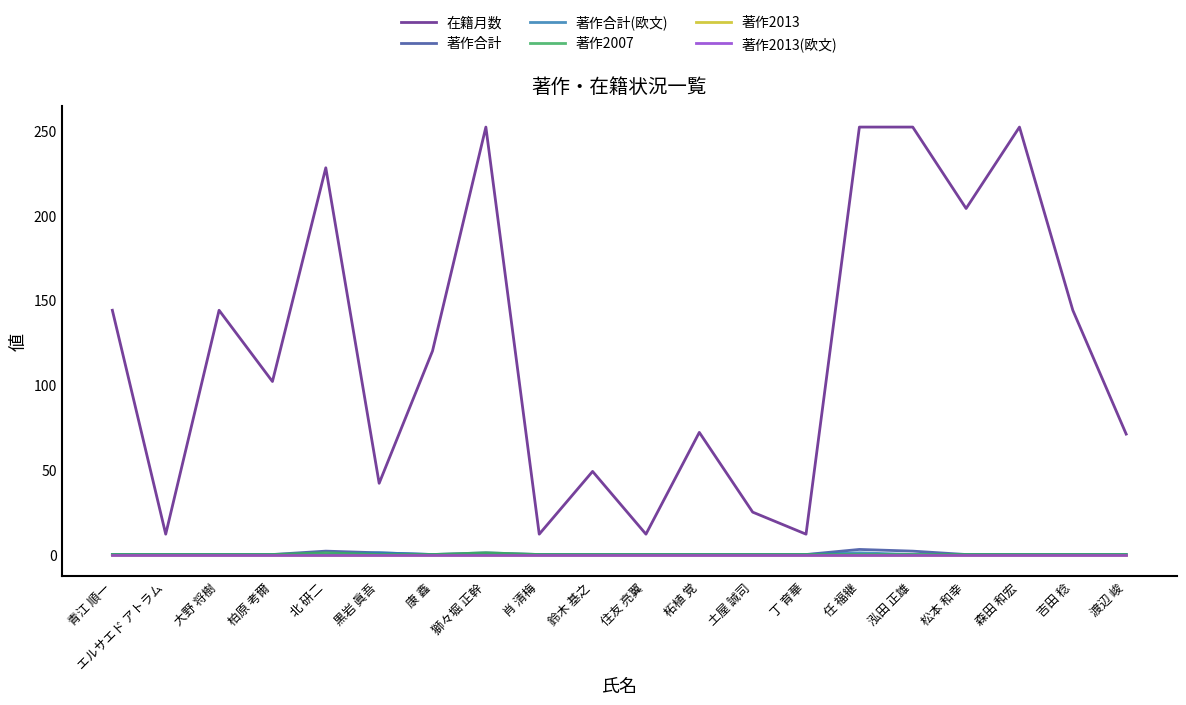

Does the chart have visible grid lines?

No